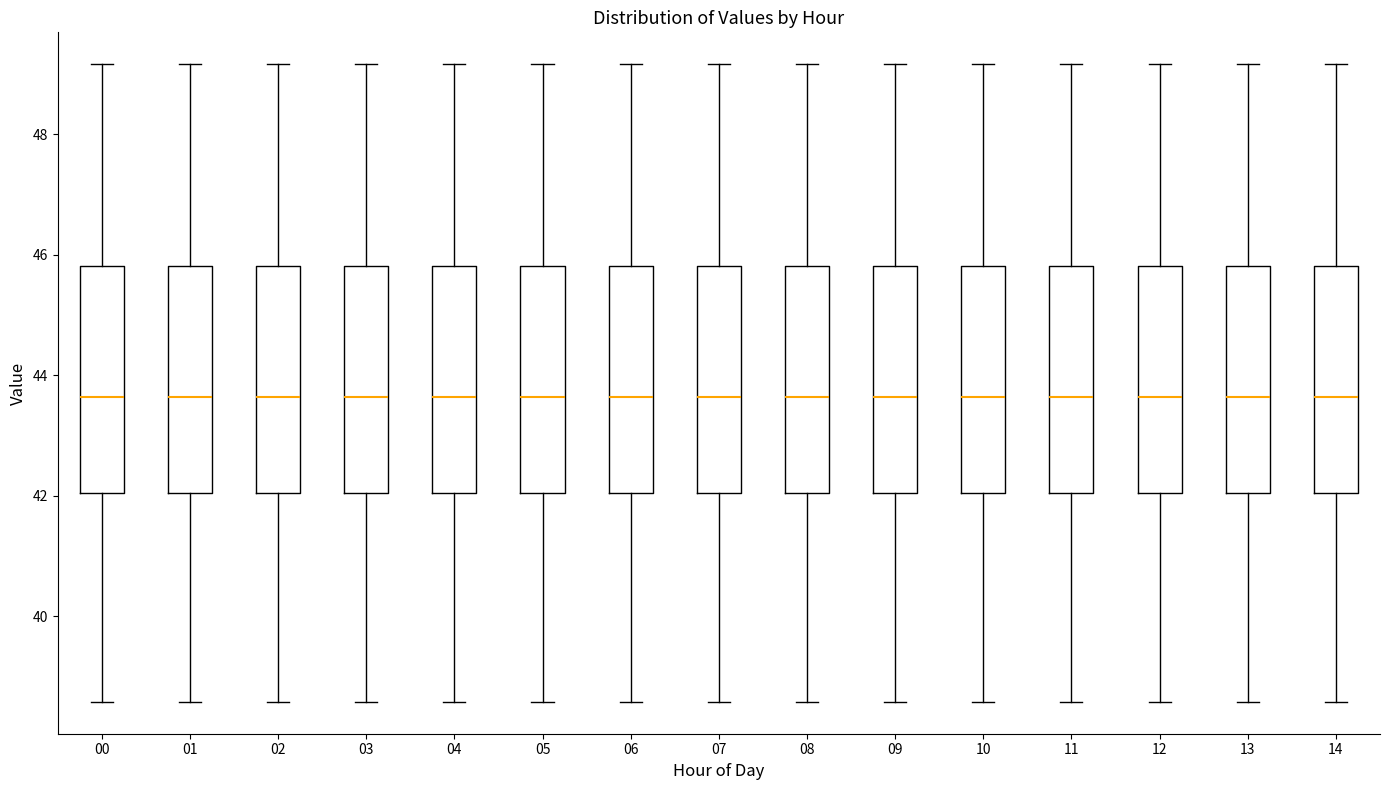

Reading left to right, transcribe this box plot: for each box, give where its median line is, the range the box spans, and where its two whiskers end, as read against the y-axis. The values are not printed on the chart, so give them approximately, as read against the axis.

00: median 43.6, box 42.0 to 45.8, whiskers 38.6 to 49.2
01: median 43.6, box 42.0 to 45.8, whiskers 38.6 to 49.2
02: median 43.6, box 42.0 to 45.8, whiskers 38.6 to 49.2
03: median 43.6, box 42.0 to 45.8, whiskers 38.6 to 49.2
04: median 43.6, box 42.0 to 45.8, whiskers 38.6 to 49.2
05: median 43.6, box 42.0 to 45.8, whiskers 38.6 to 49.2
06: median 43.6, box 42.0 to 45.8, whiskers 38.6 to 49.2
07: median 43.6, box 42.0 to 45.8, whiskers 38.6 to 49.2
08: median 43.6, box 42.0 to 45.8, whiskers 38.6 to 49.2
09: median 43.6, box 42.0 to 45.8, whiskers 38.6 to 49.2
10: median 43.6, box 42.0 to 45.8, whiskers 38.6 to 49.2
11: median 43.6, box 42.0 to 45.8, whiskers 38.6 to 49.2
12: median 43.6, box 42.0 to 45.8, whiskers 38.6 to 49.2
13: median 43.6, box 42.0 to 45.8, whiskers 38.6 to 49.2
14: median 43.6, box 42.0 to 45.8, whiskers 38.6 to 49.2